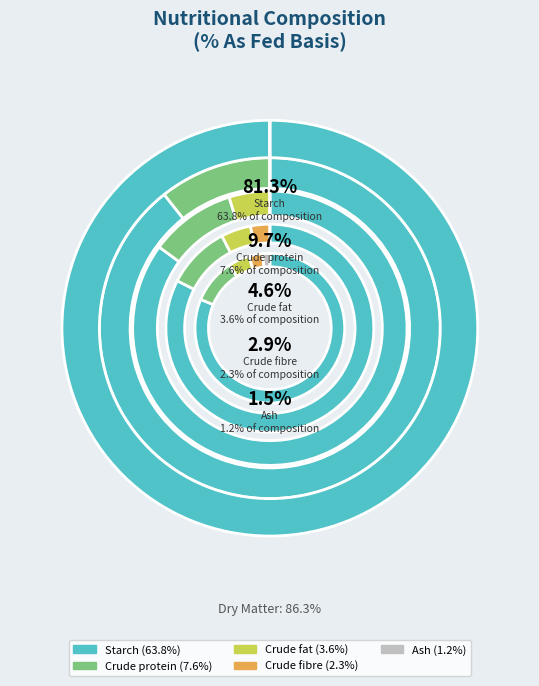

Which category has the biggest portion of the pie?

Starch